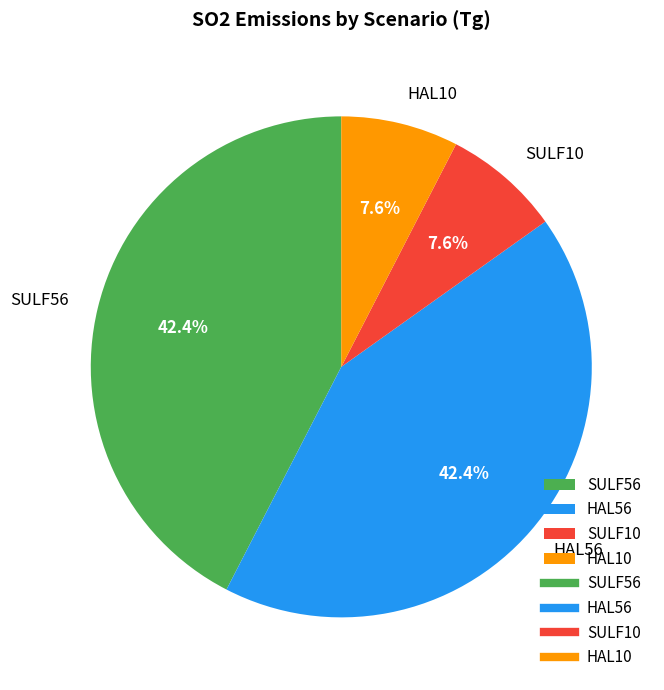

Does SULF56 represent more than half of the total?

No